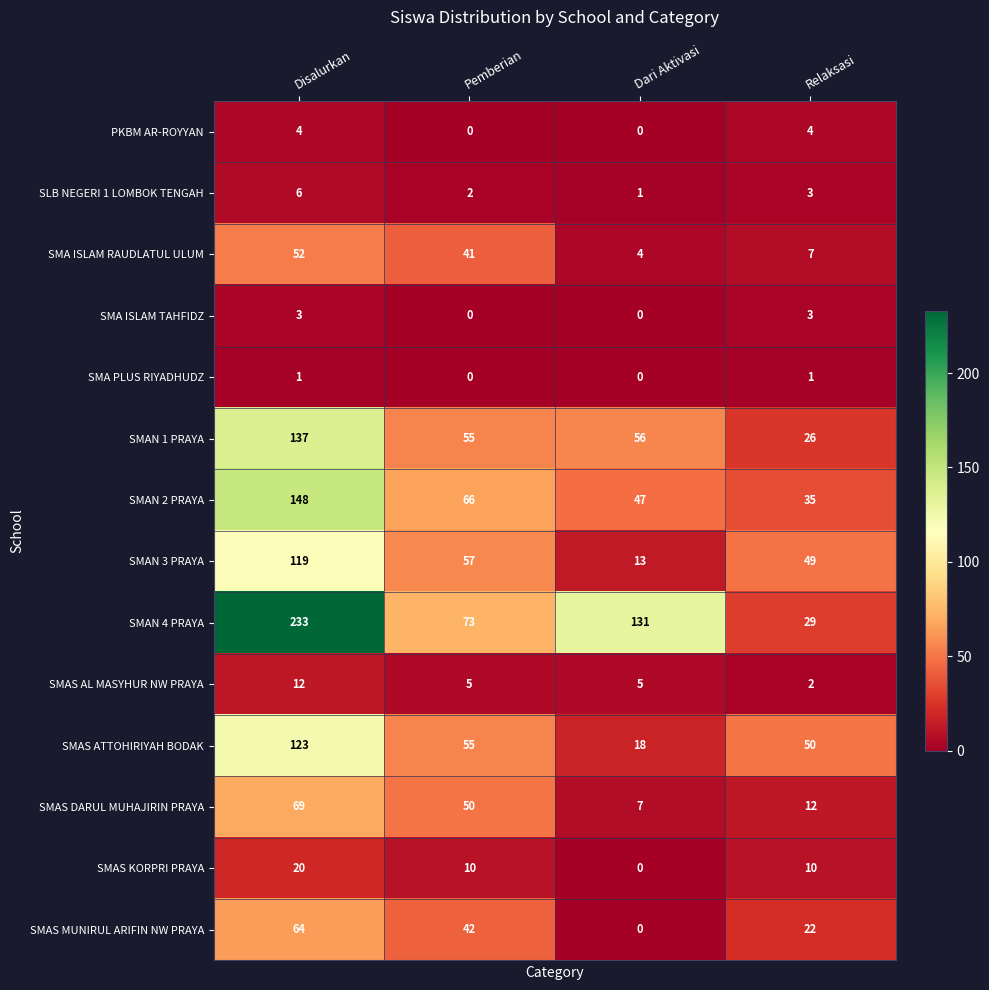

At which label is SLB NEGERI 1 LOMBOK TENGAH closest to 3?

Relaksasi